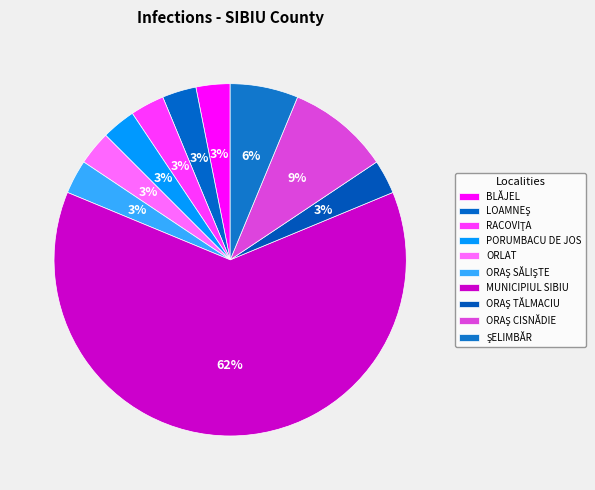

How many slices are in this pie chart?

10